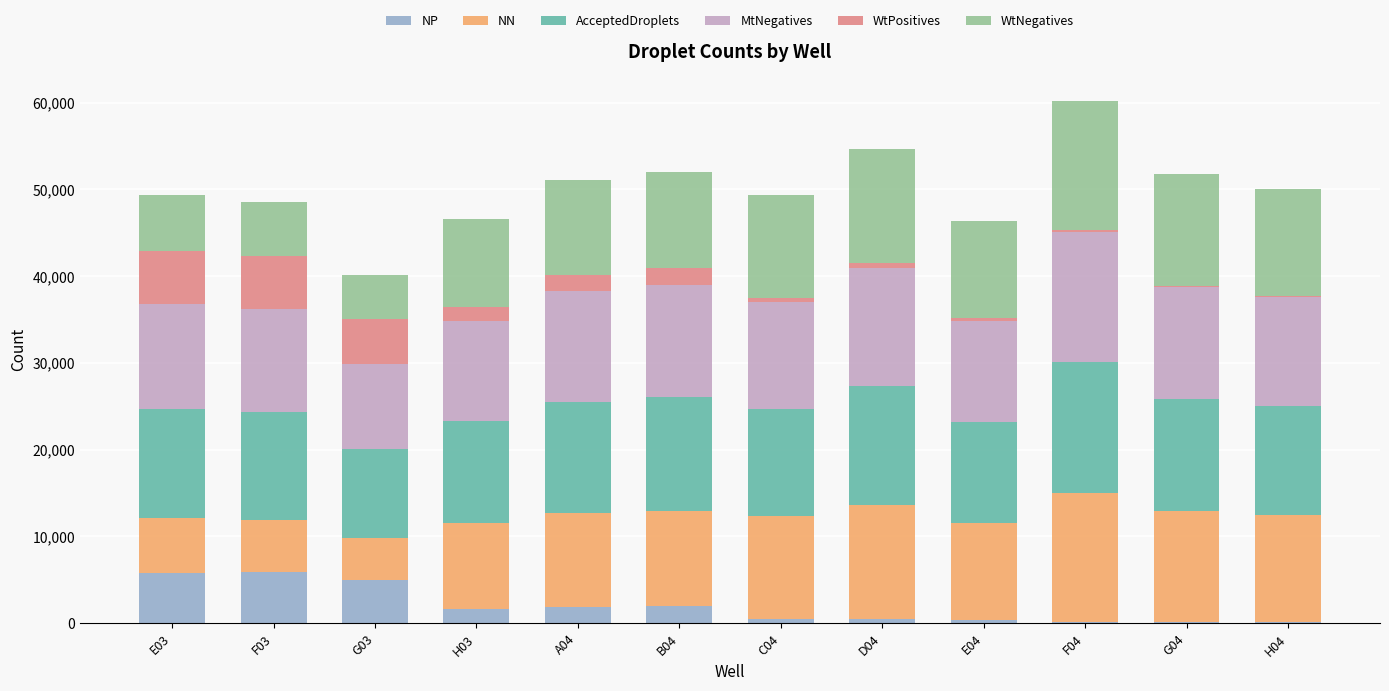

What are all the series names shown in the legend?

NP, NN, AcceptedDroplets, MtNegatives, WtPositives, WtNegatives